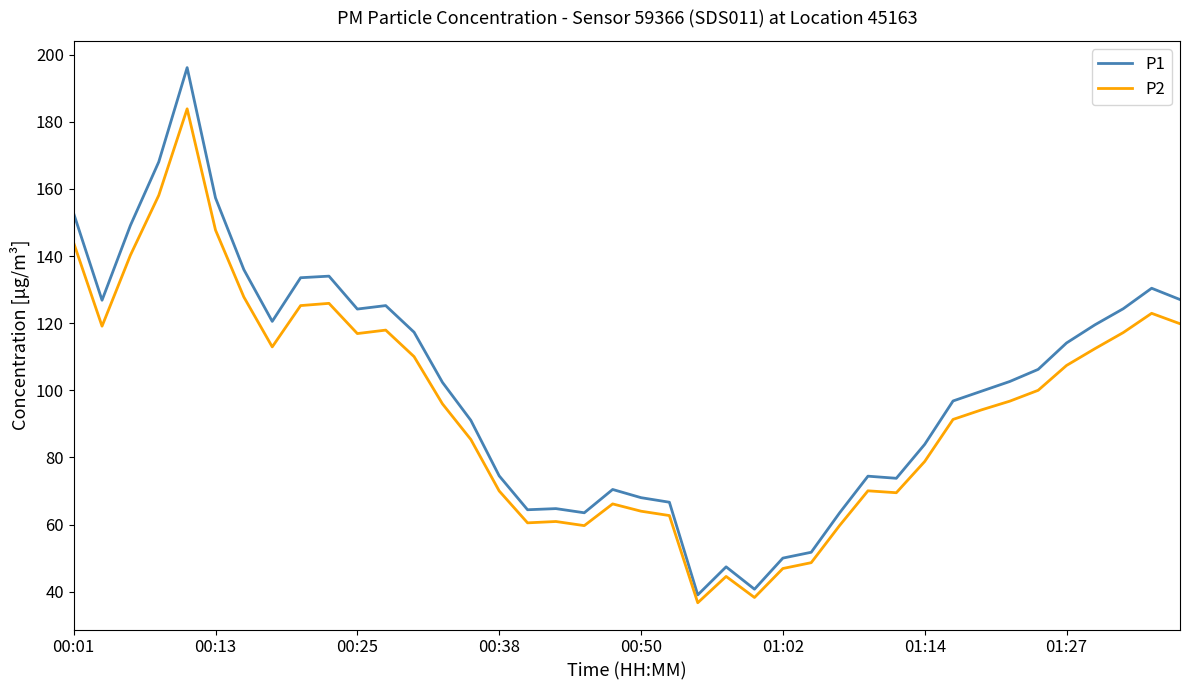

What is the lowest value of the P2 series?

36.7